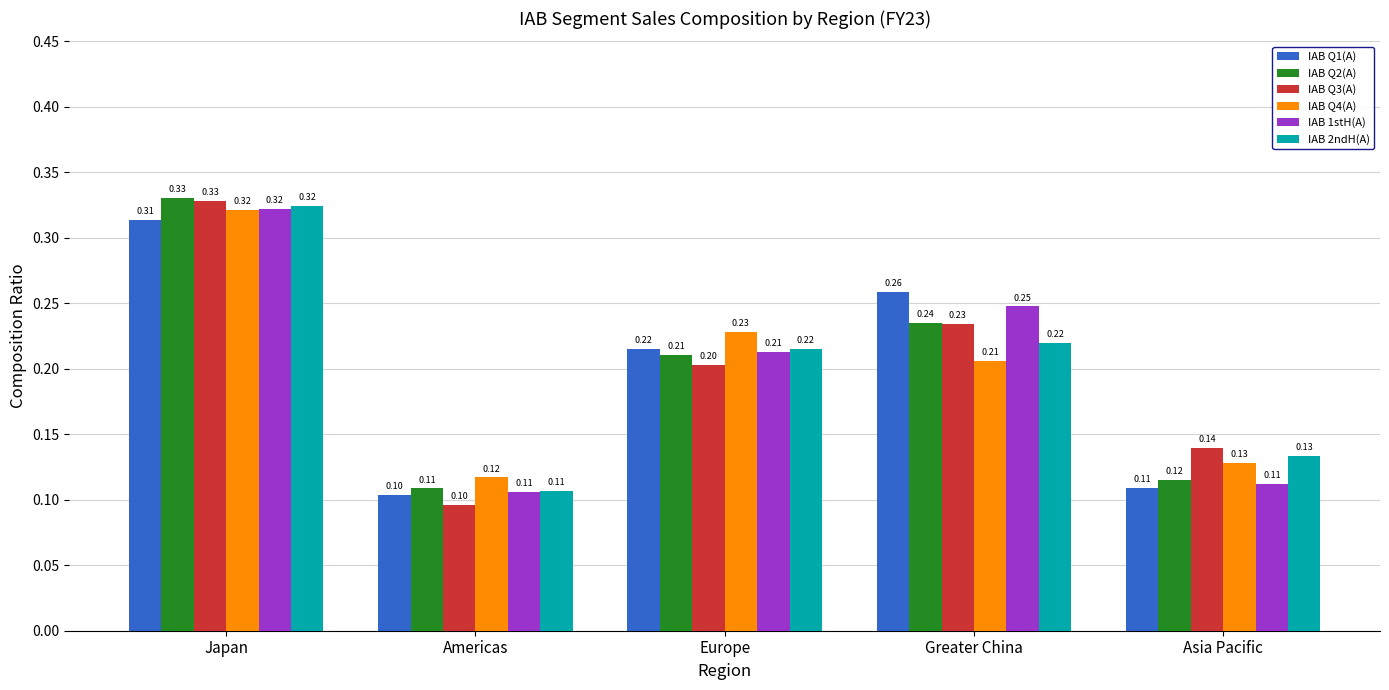

Rank the categories by IAB Q3(A) value from highest to lowest.

Japan, Greater China, Europe, Asia Pacific, Americas